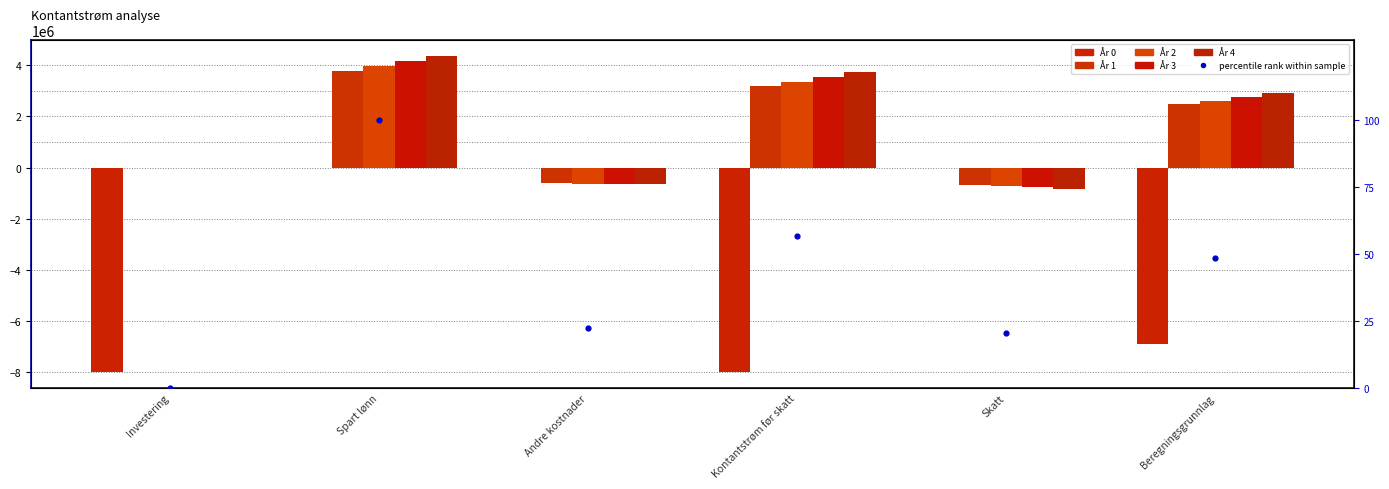

Which series has the largest Y range (max minus min)?

År 0